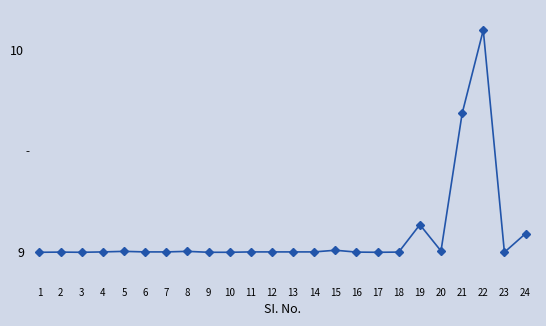

What is the greatest value displayed?

10.1